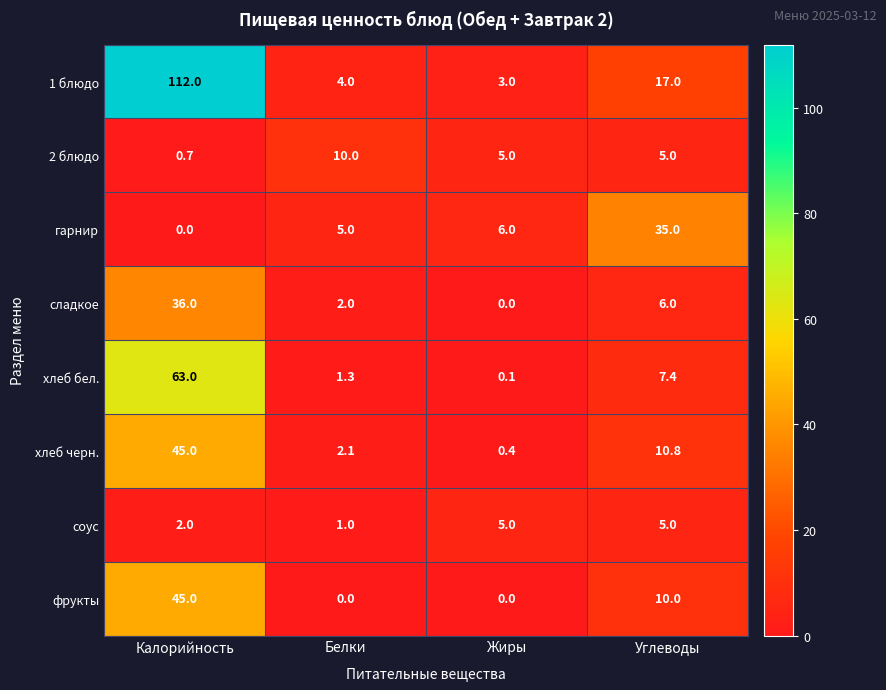

What is the sum of all соус values?

13.0